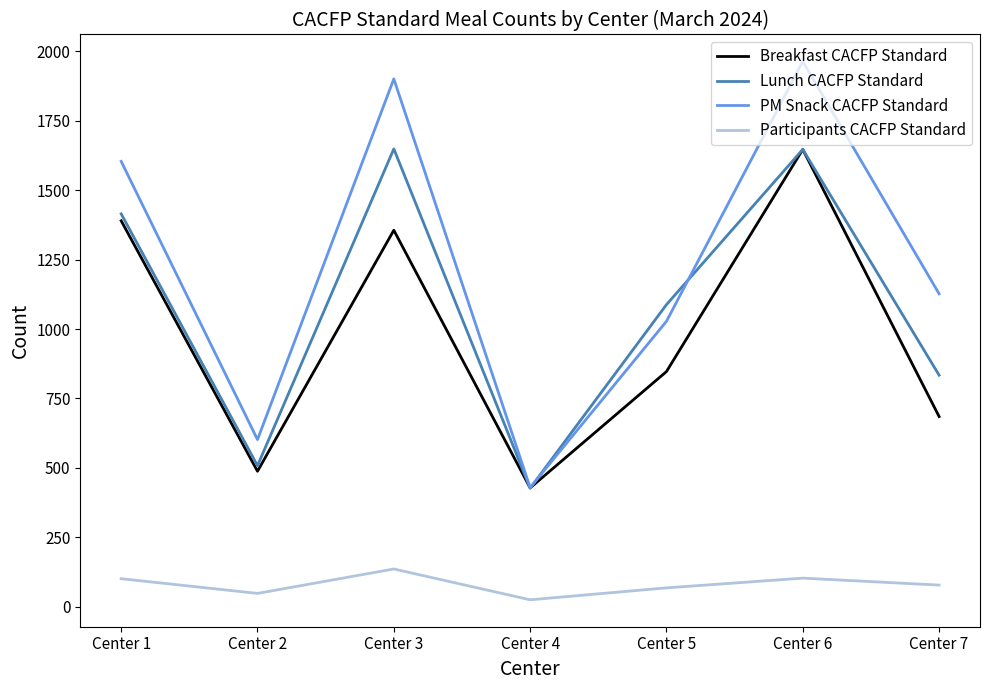

What is the difference between the maximum and second lowest values in the Participants CACFP Standard series?

88